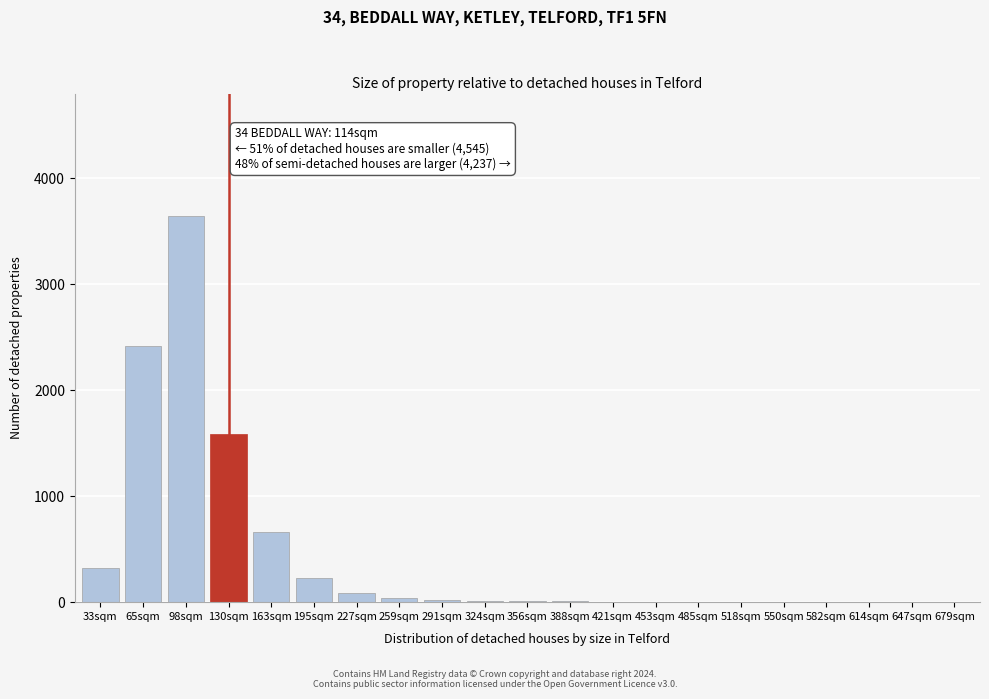

Which category has the highest value across all series?

98sqm